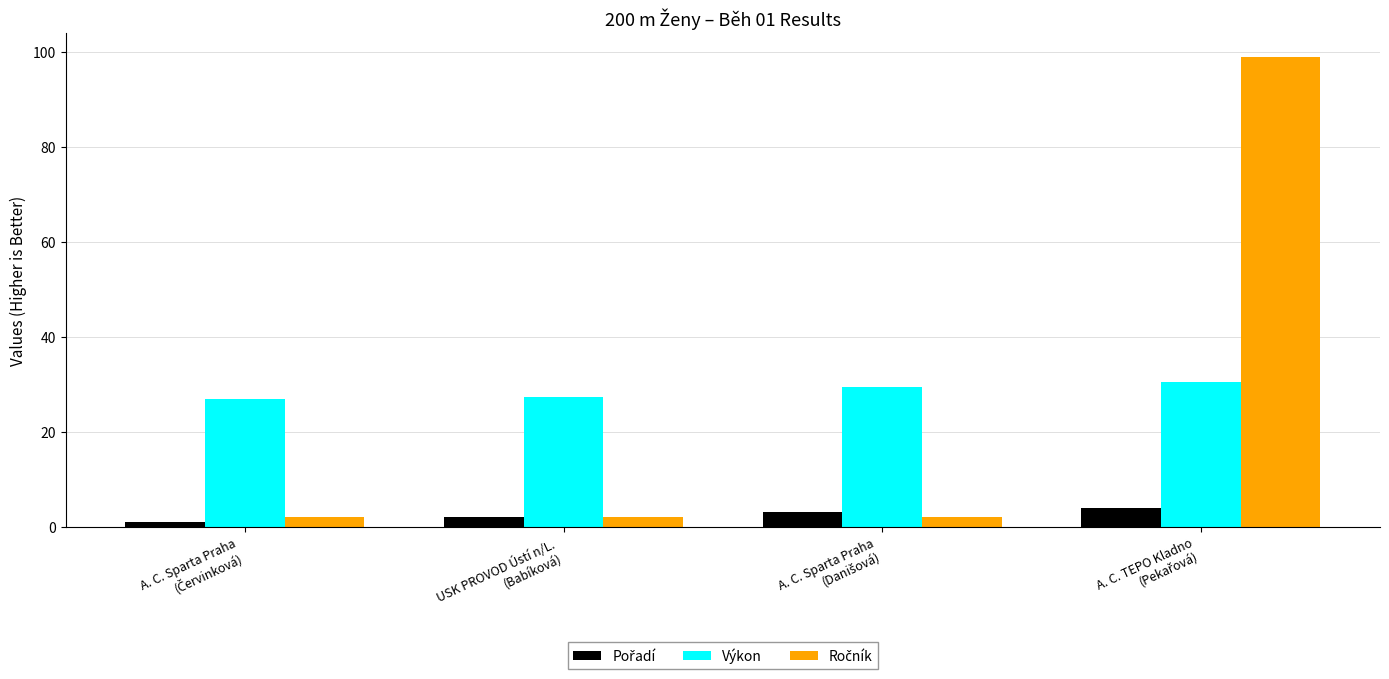

What is the maximum value shown in the chart?

99.0